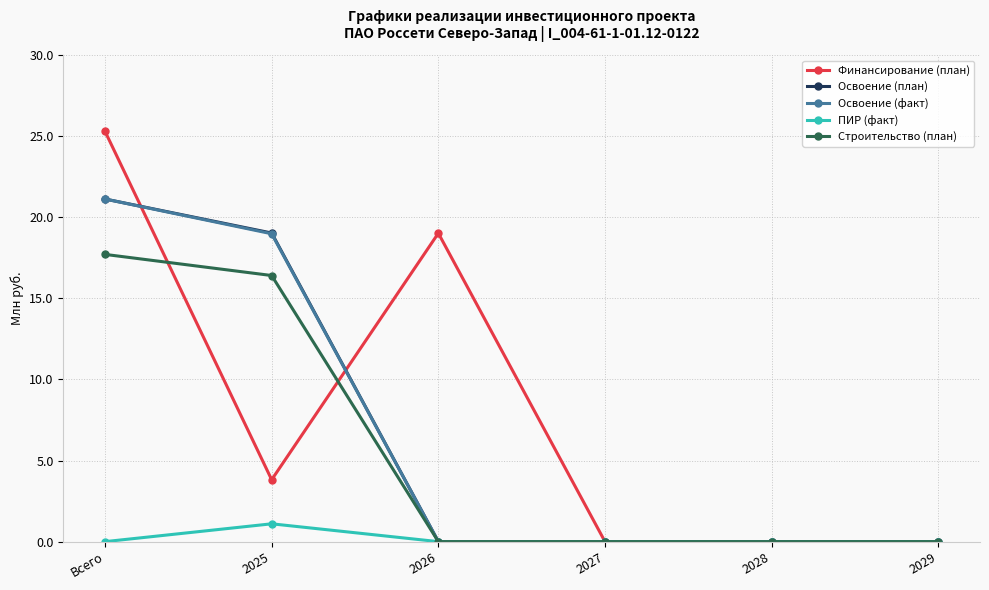

How many lines are shown in the chart?

5